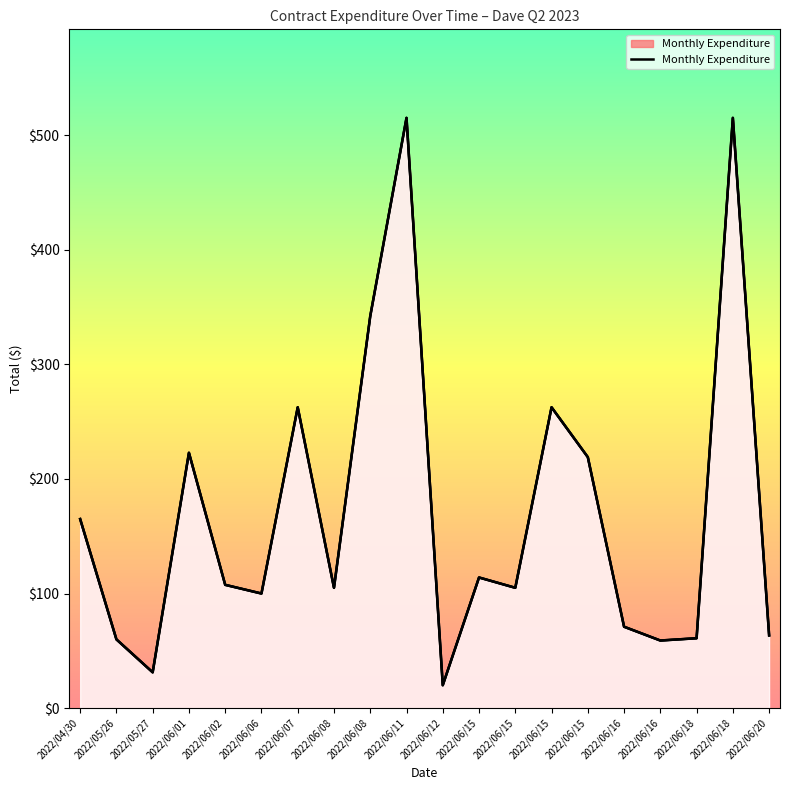

What is the change in value from 2022/04/30 to 2022/06/06?

-65.0